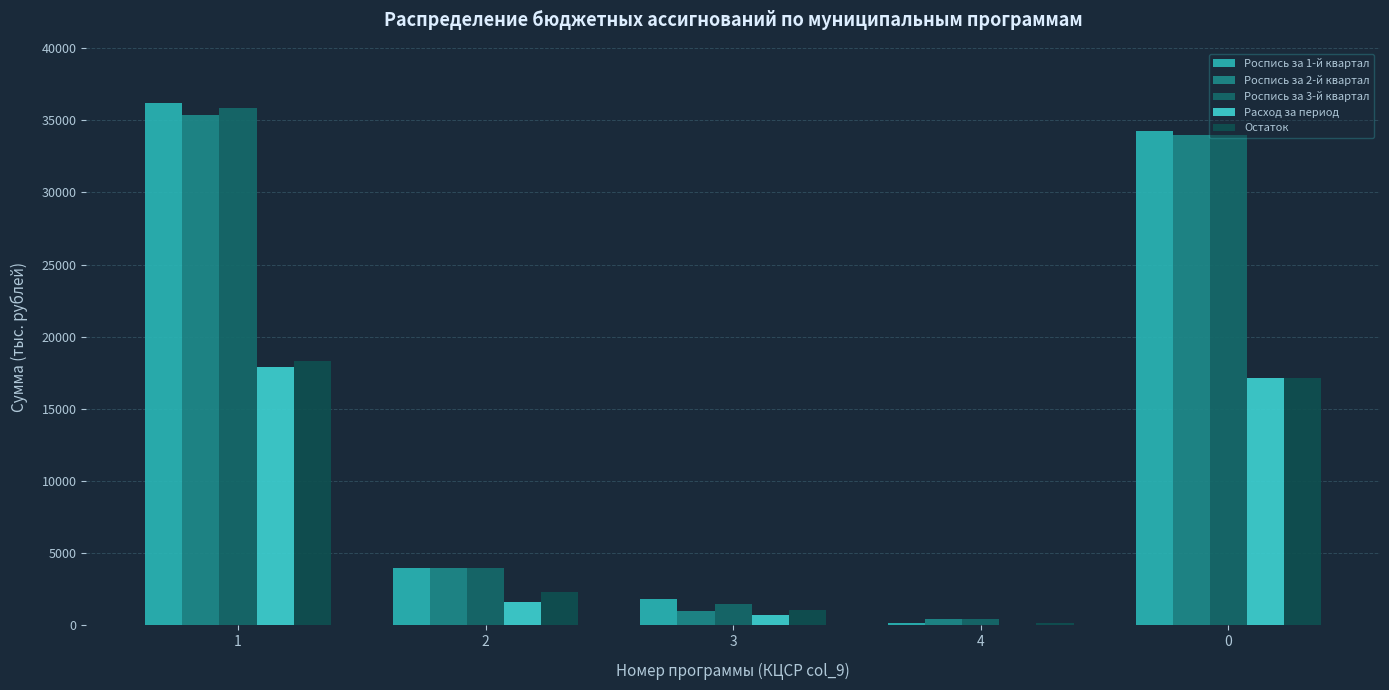

At which category is the sum across all series the highest?

1